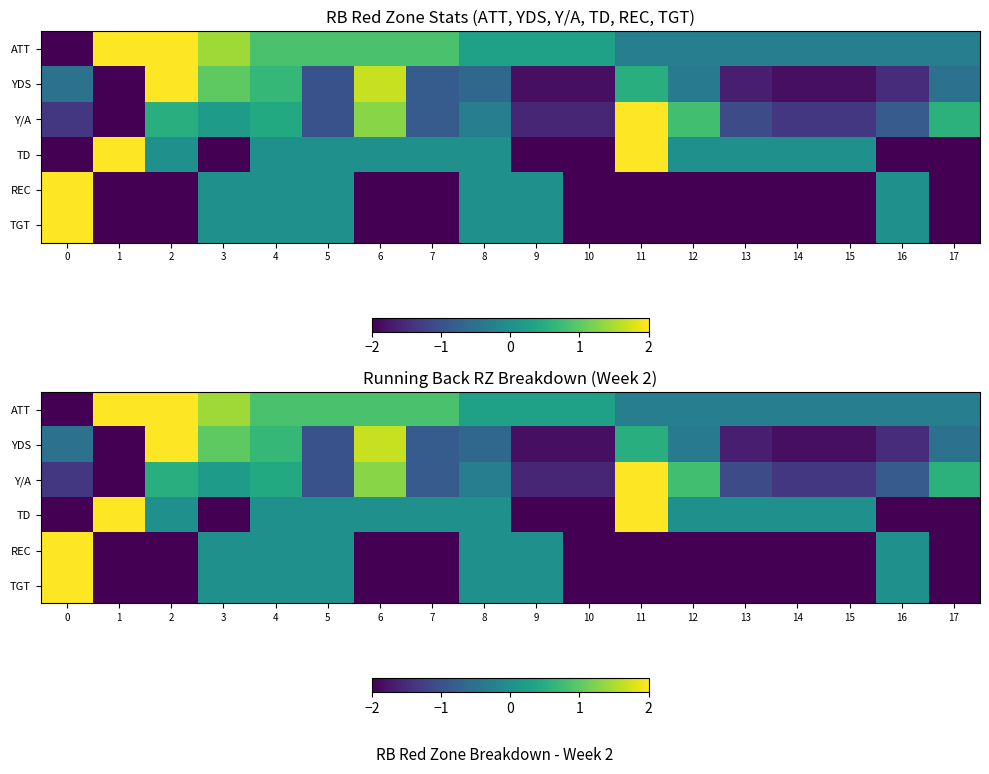

What is the sum of all YDS values?

-10.5